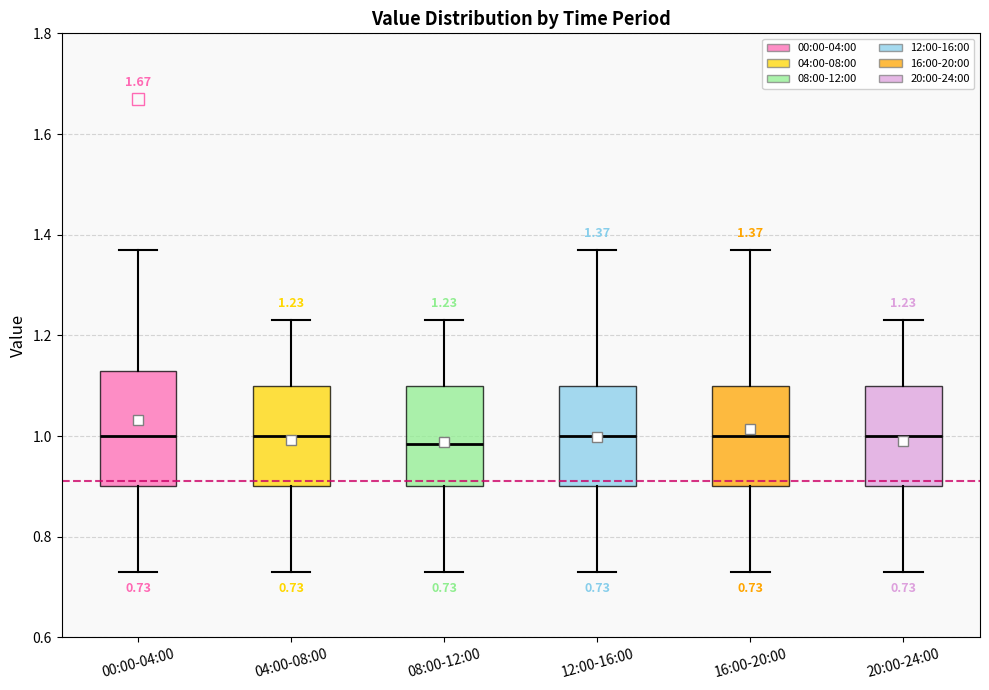

Which box is the tallest, from its lower edge to its upper edge?

00:00-04:00